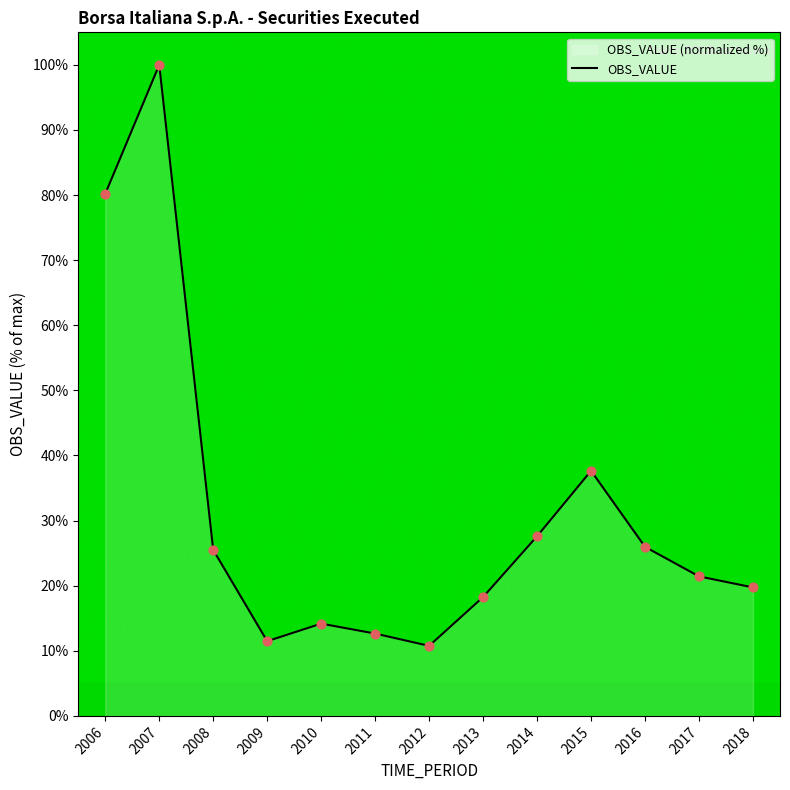

Between 2009 and 2007, which is larger?

2007